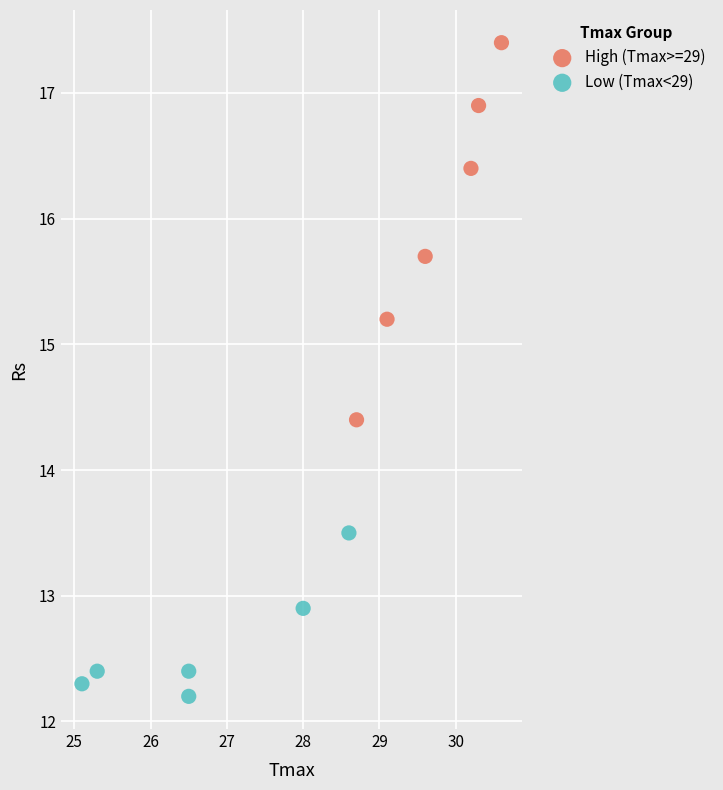

Which series reaches the minimum Y coordinate?

Low (Tmax<29)